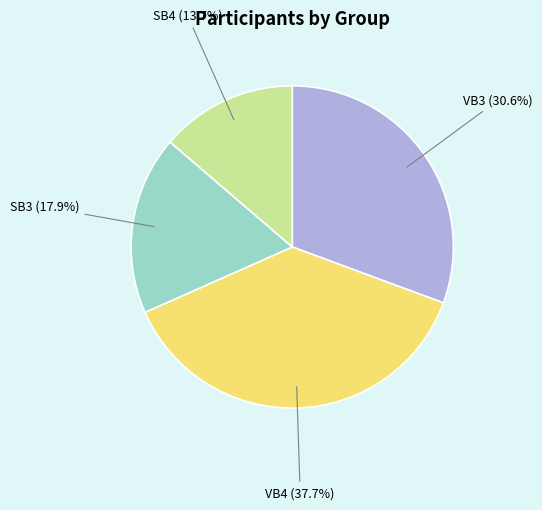

Does any single category account for the majority?

No